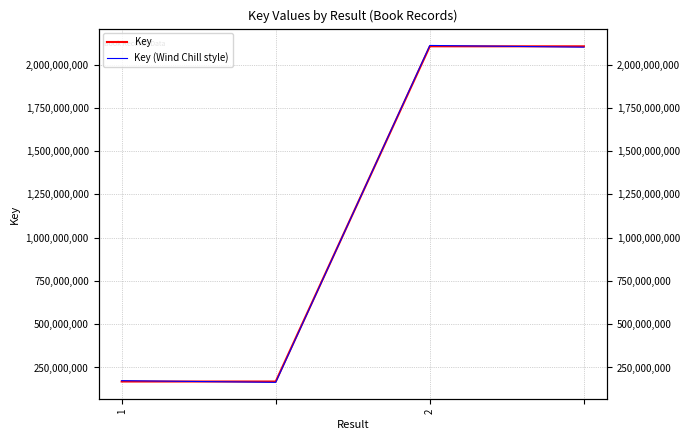

In Key (Wind Chill style), how many points are higher than both neighbors (excluding endpoints)?

1